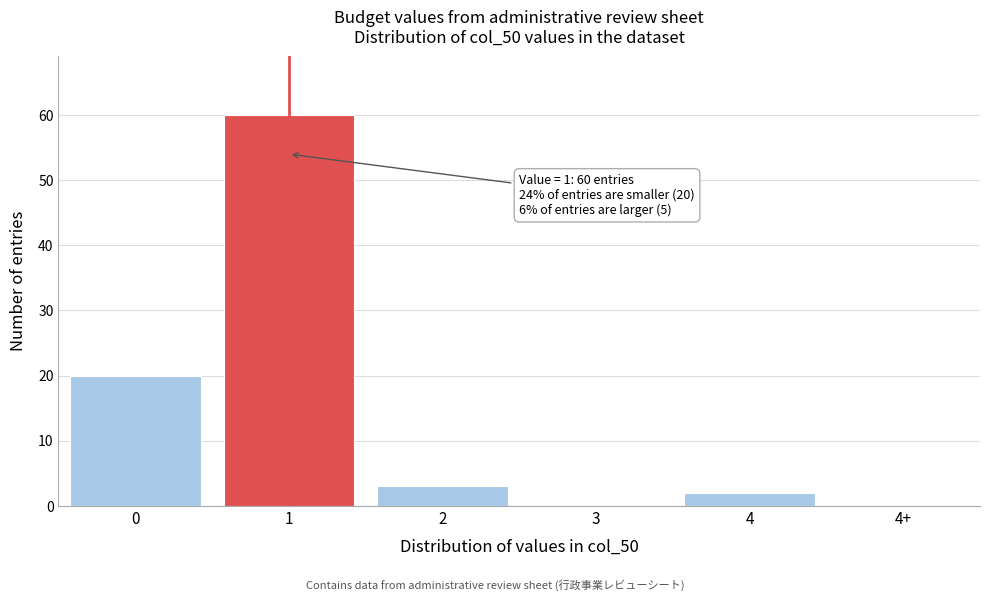

Reading left to right, transcribe all the data shown in this chart.

0=20	1=60	2=3	3=0	4=2	4+=0